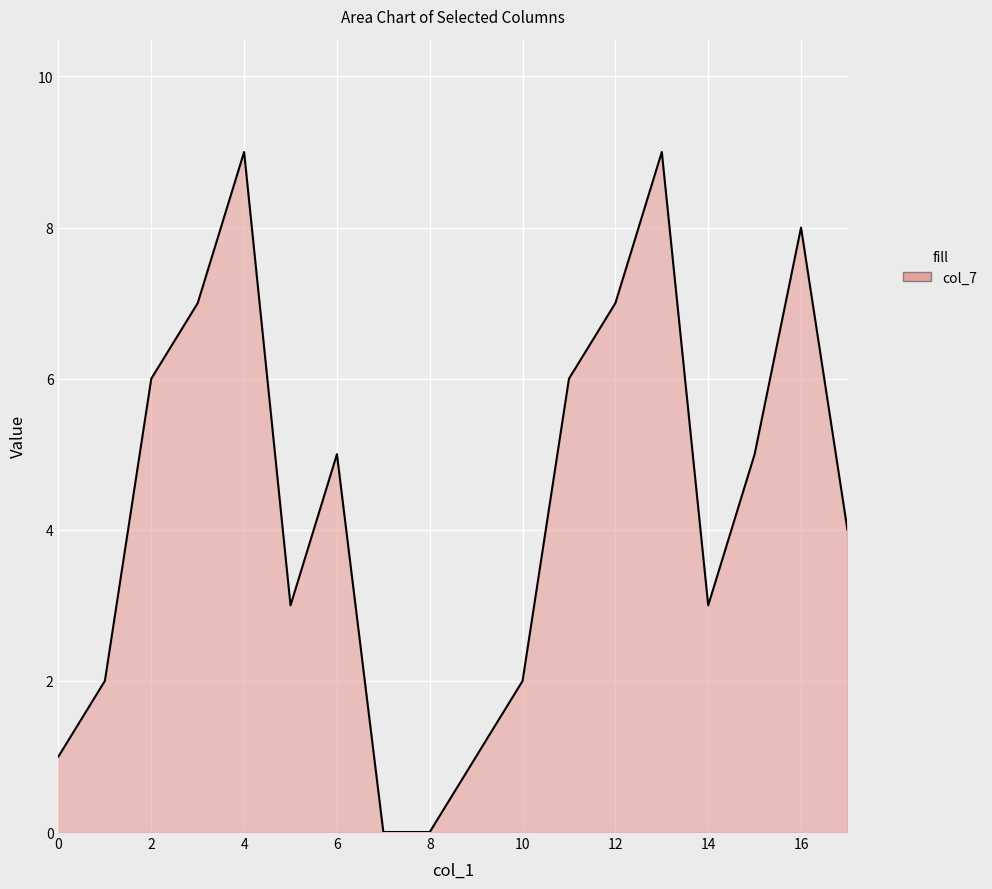

What is the greatest value displayed?

9